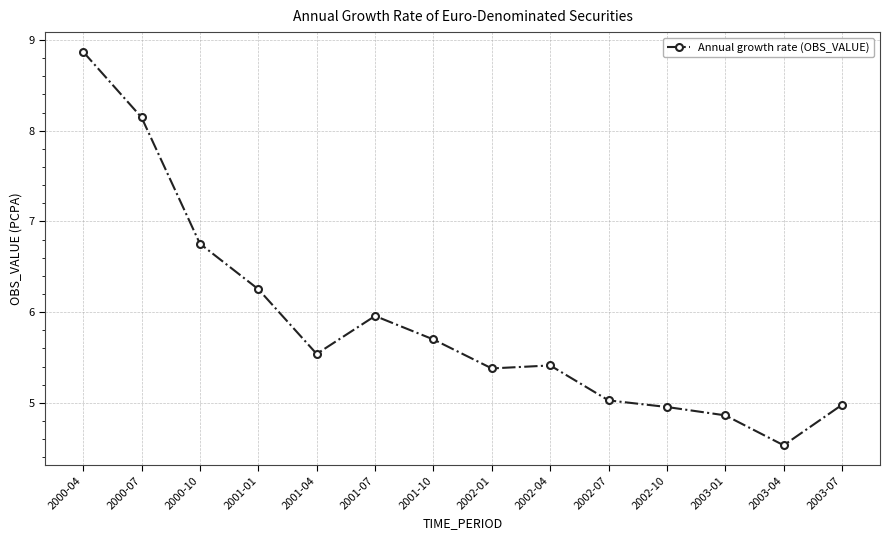

What is the value of the 12th point from the left?

4.9